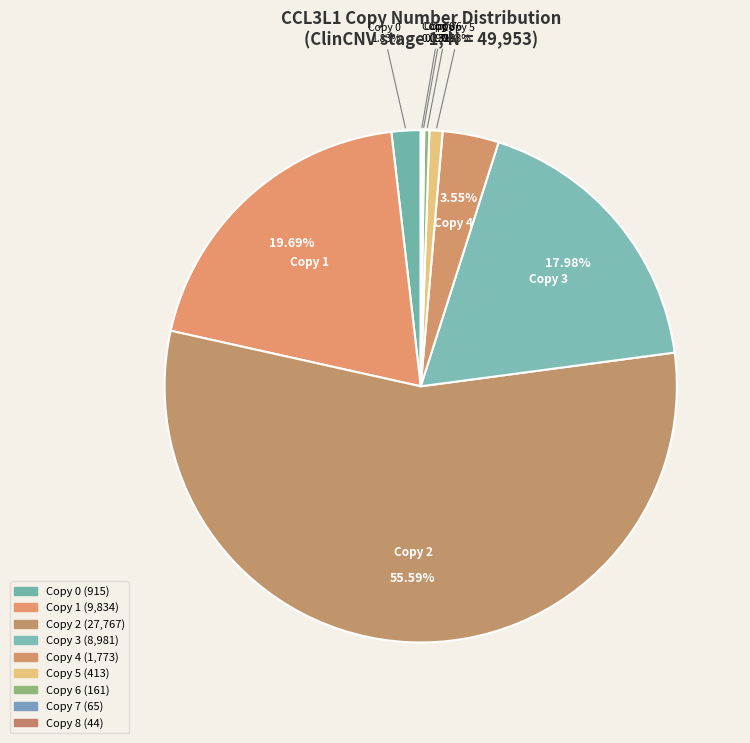

Which slice represents more than half of the pie?

Copy 2